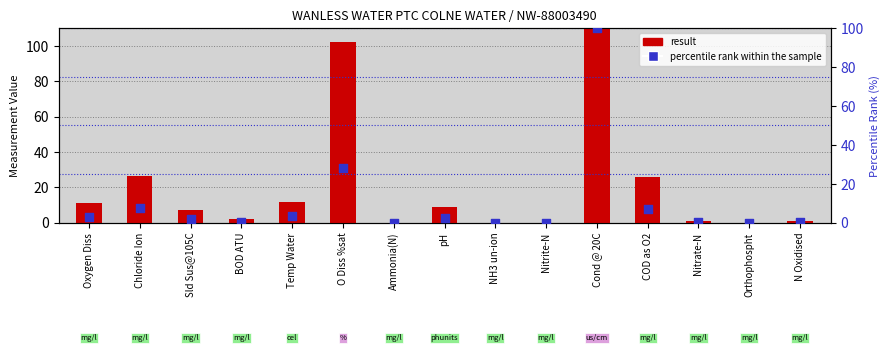

At how many categories does at least one series exceed 194?

1